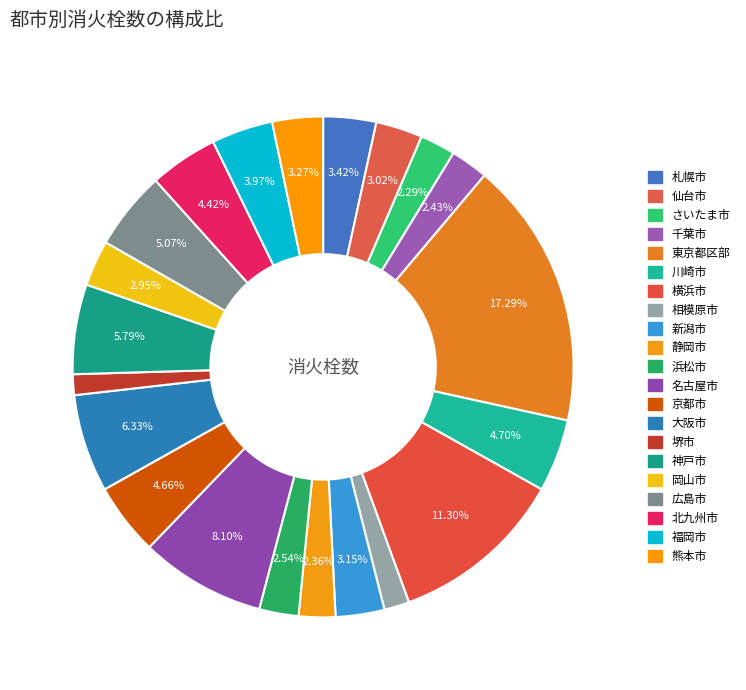

To the nearest percent, what is the difference between the largest and smallest slice percentages?

16%